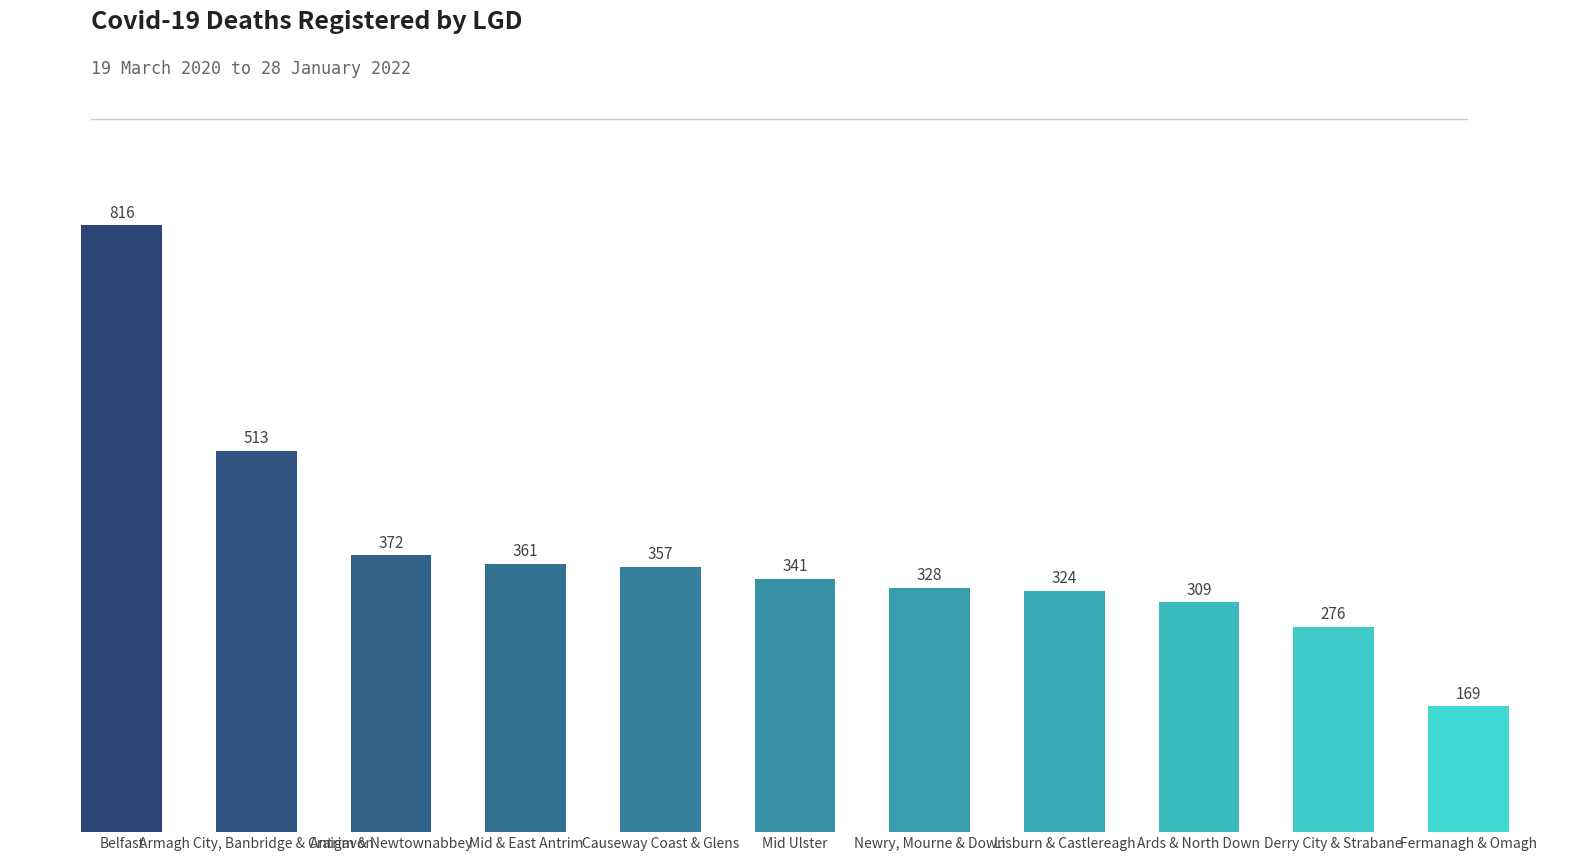

What is the smallest value displayed?

169